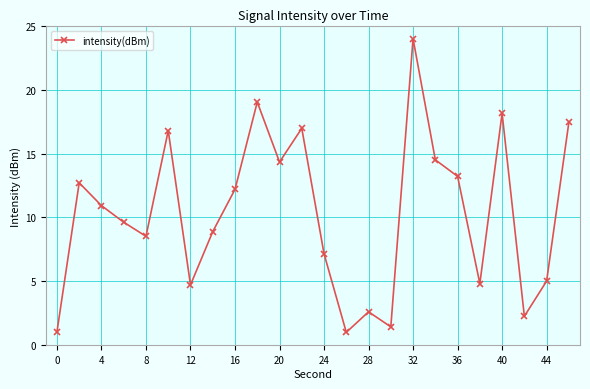

What is the sum of all values?

247.4